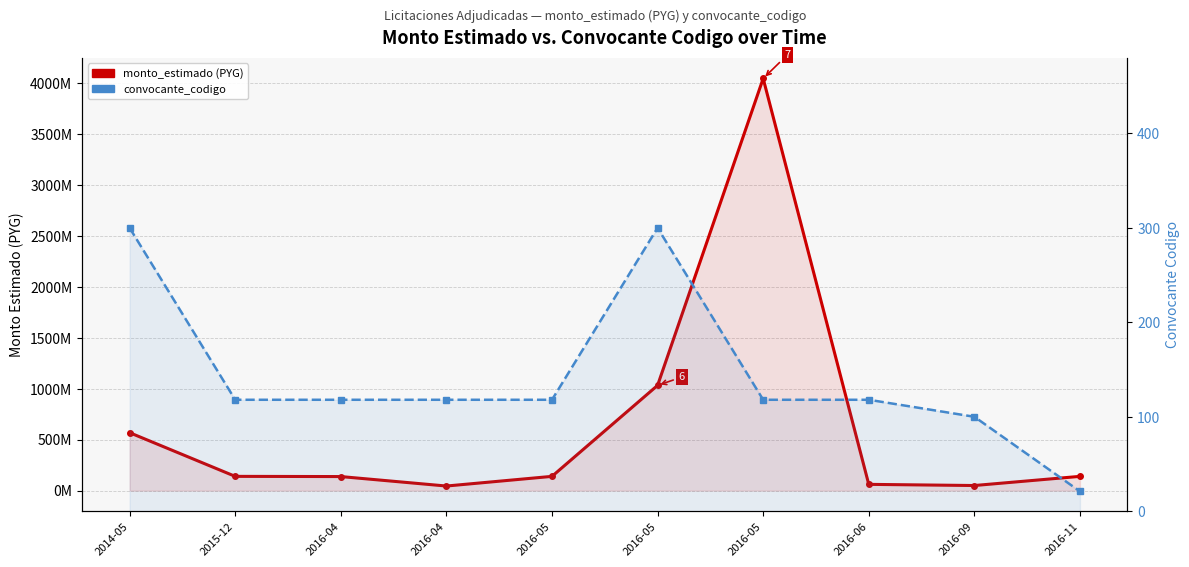

True or false: convocante_codigo has more than 2 points higher than both neighbors.

False